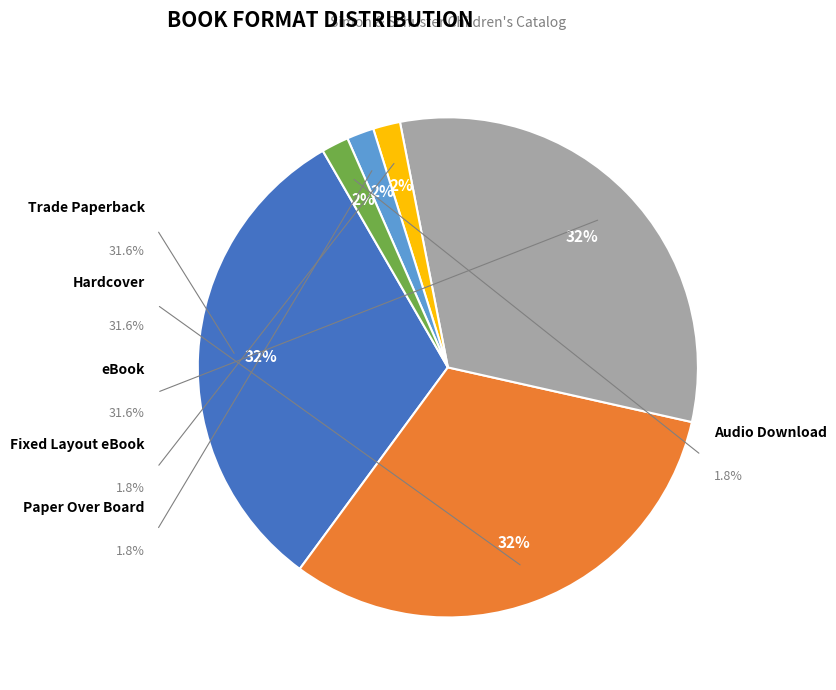

How much of the chart is everything except Paper Over Board?

98.2%